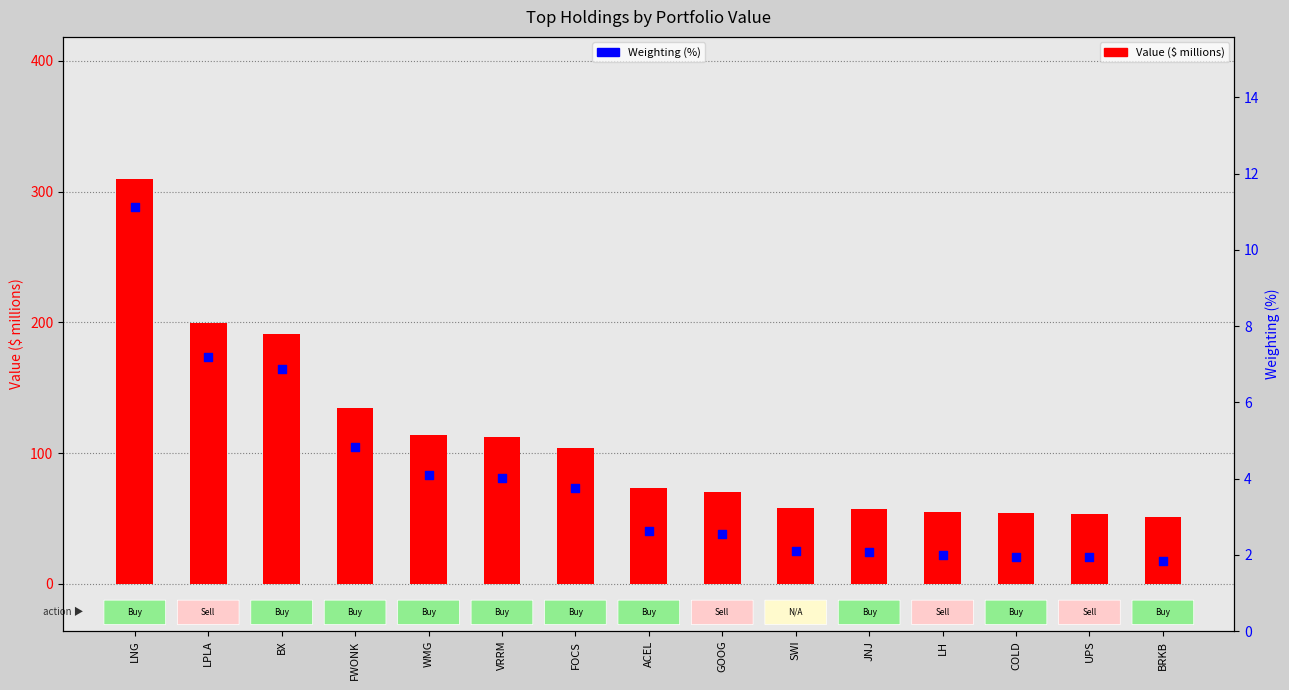

Which series reaches the maximum Y coordinate?

Value ($ millions)